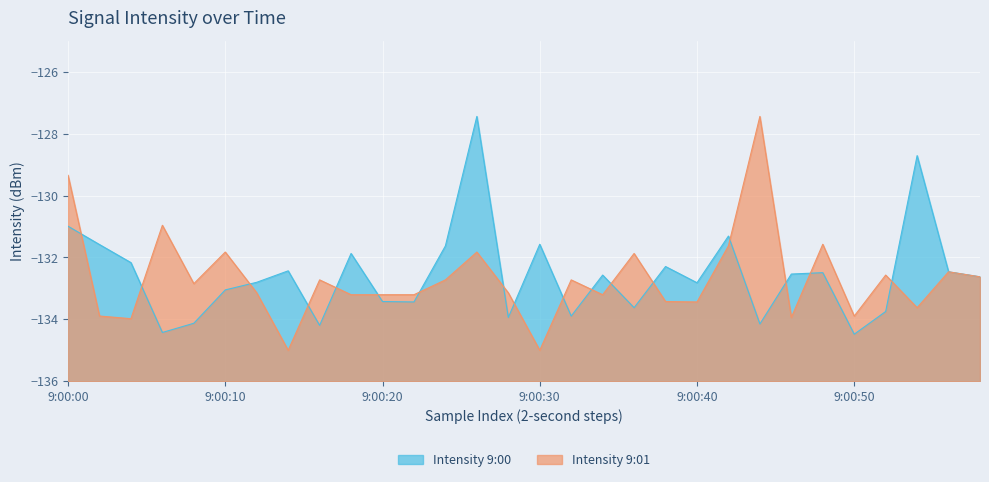

Where does the Intensity 9:01 series first go above -132?

9:00:00